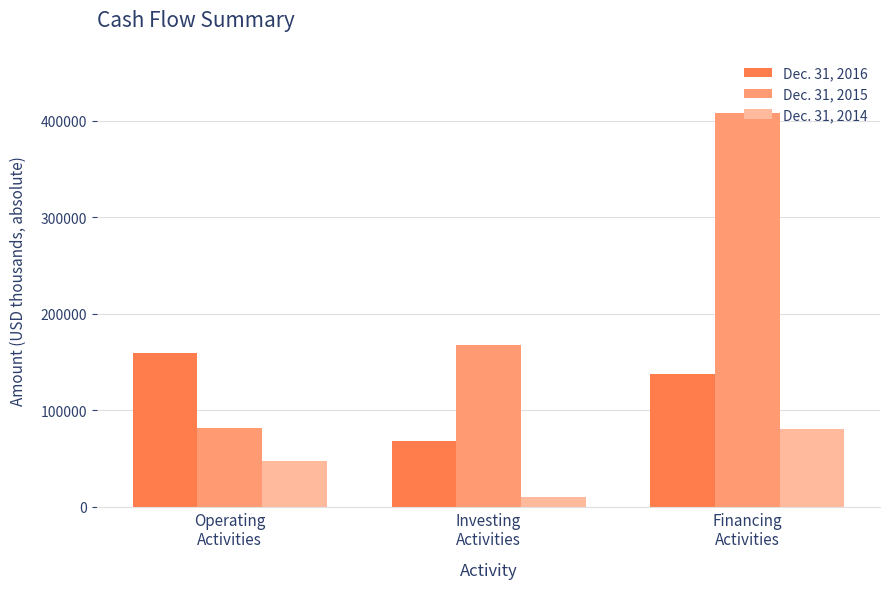

At which label does Dec. 31, 2016 reach its minimum?

Investing
Activities